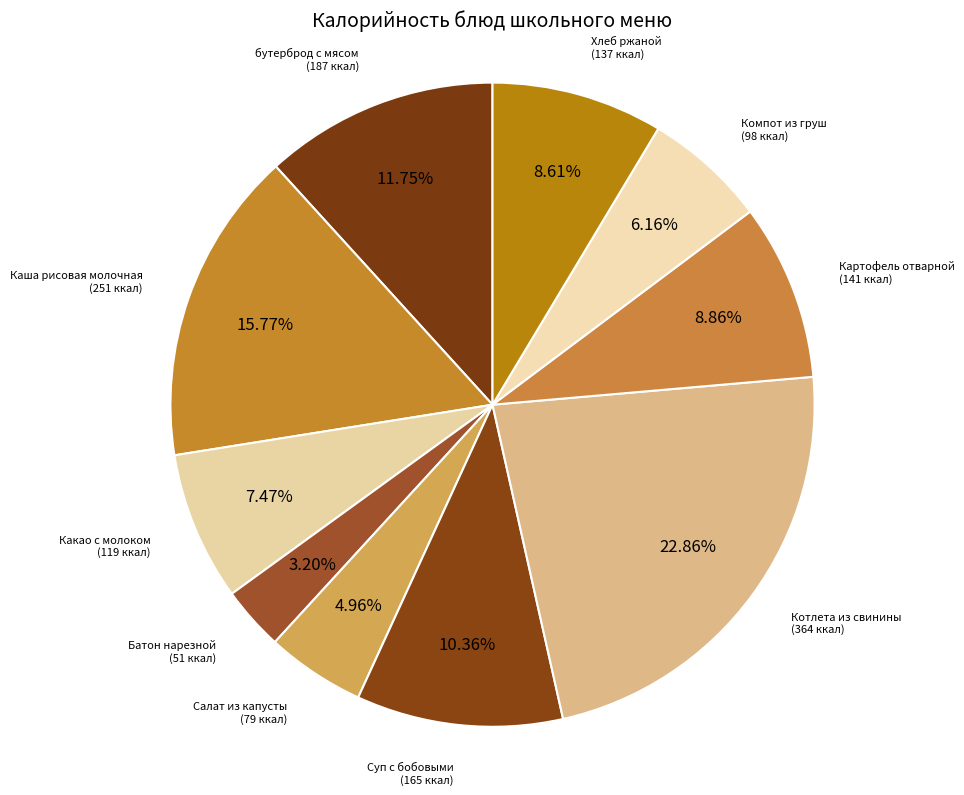

Combined, do Компот из груш and Картофель отварной account for over 50%?

No